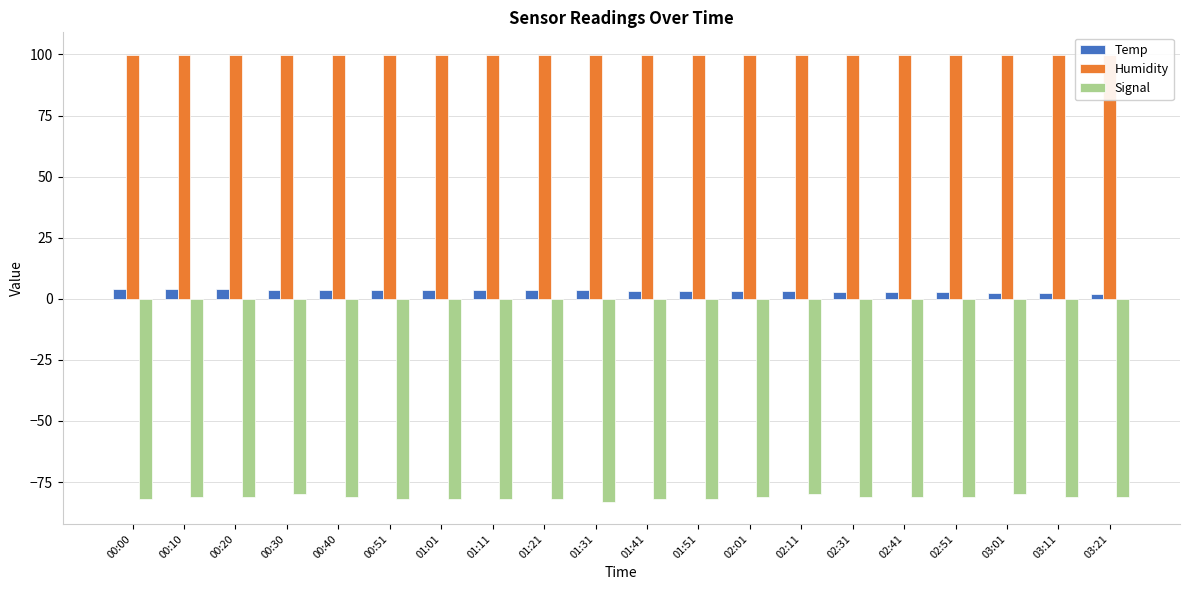

At which label does Temp reach its peak?

00:00